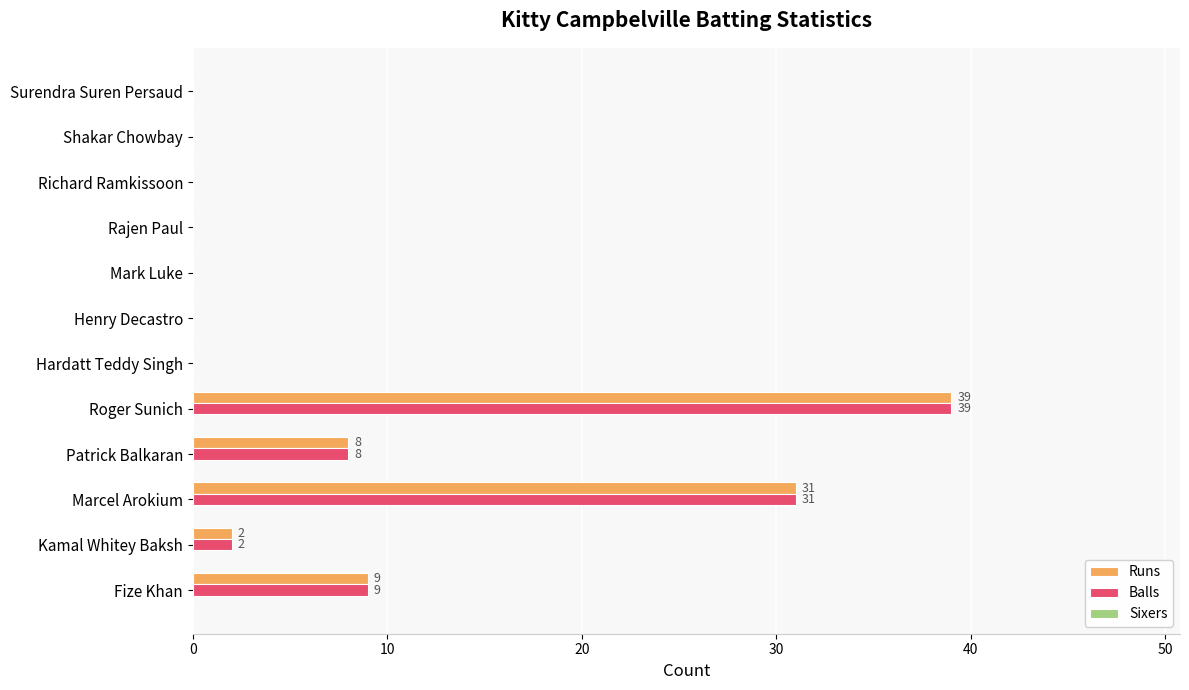

What is the greatest value displayed?

39